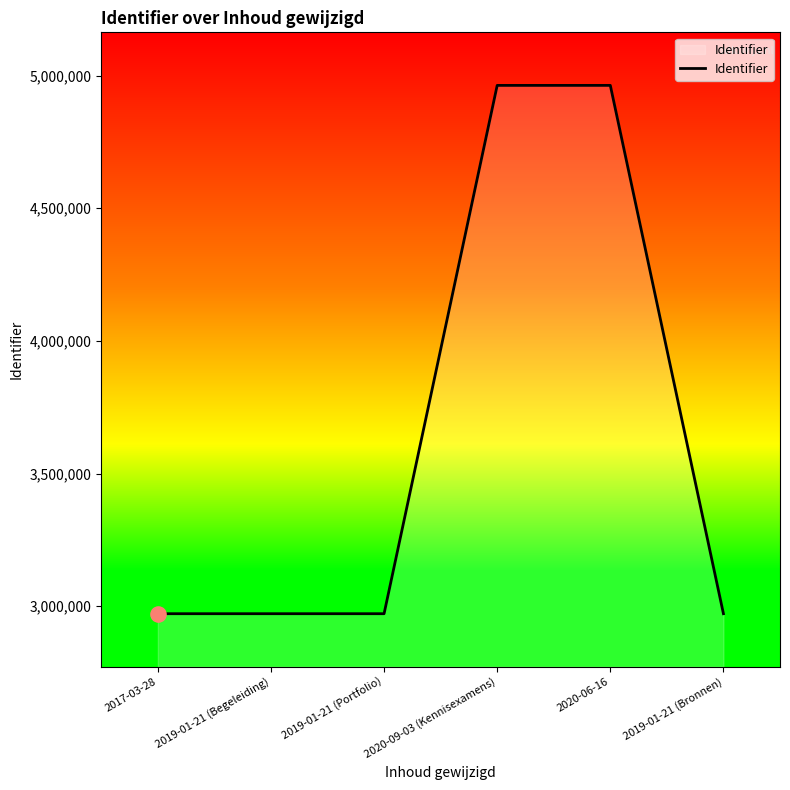

Approximately how many times larger is the value at 2019-01-21 (Portfolio) compared to 2020-09-03 (Kennisexamens)?

0.6